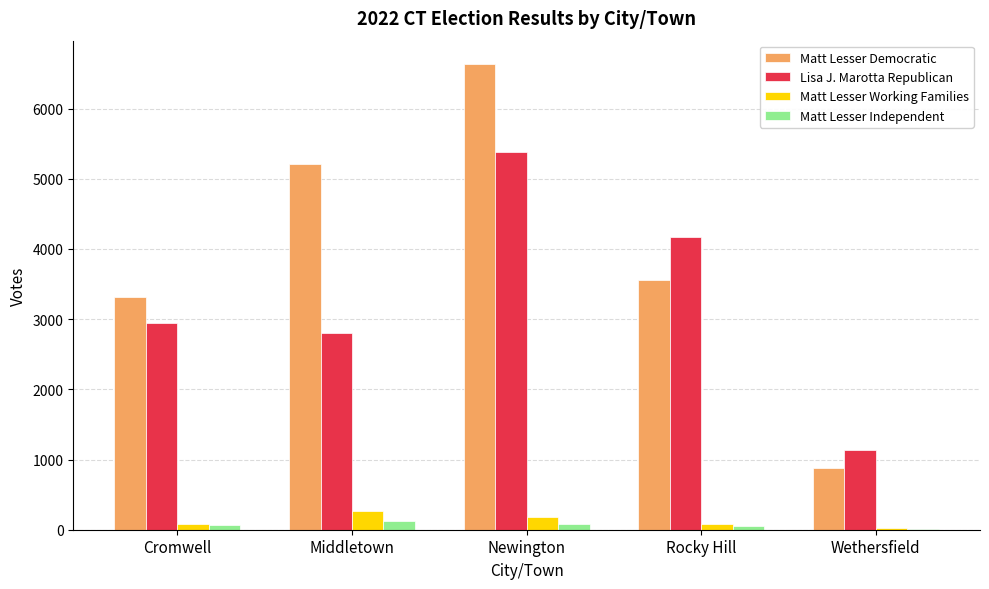

How many groups of bars are there?

5